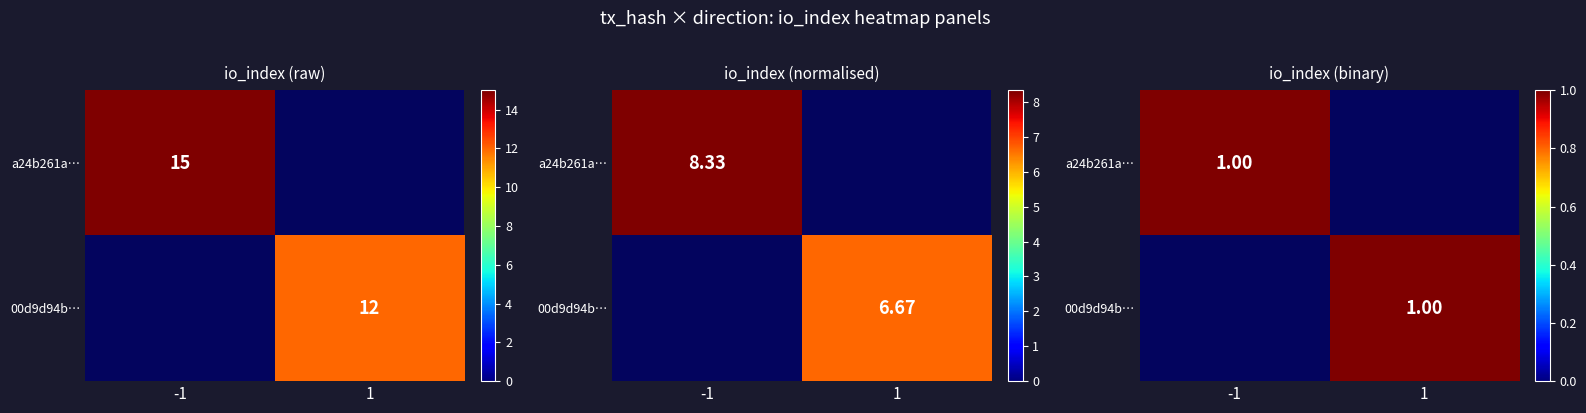

Rank the series by their average value, from highest to lowest.

a24b261a239d0b9a6823fda5fc0d6a7870ac846, 00d9d94ba187d796cac696d609731cc20a828e6